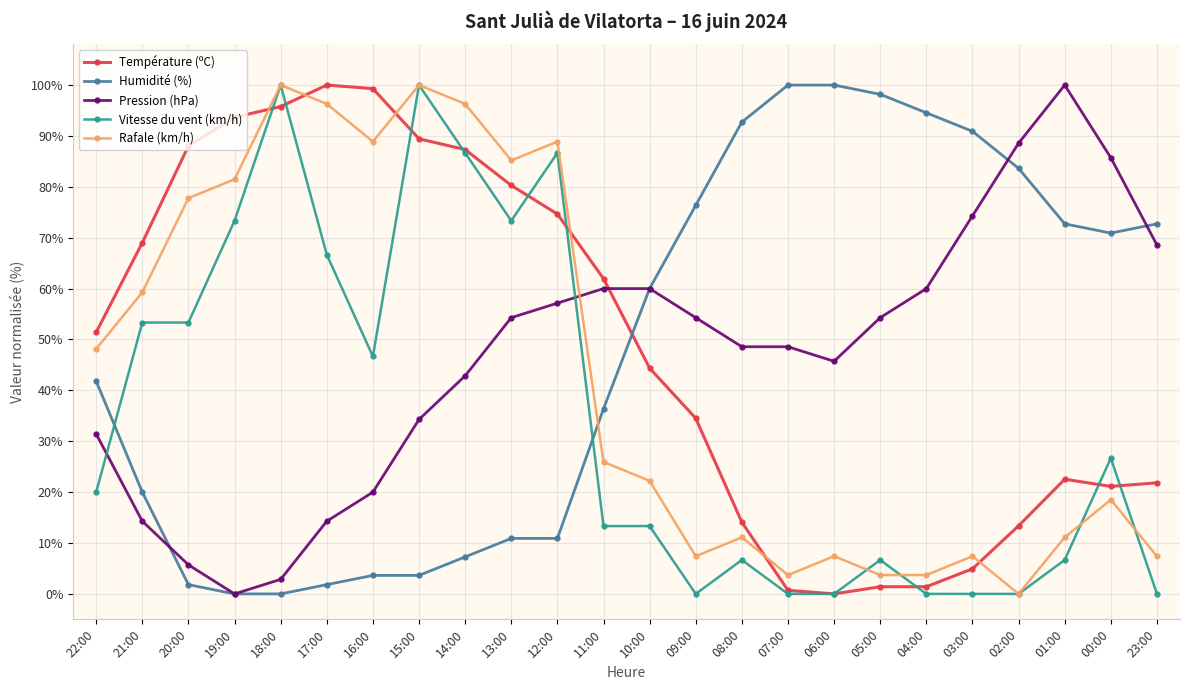

Between 20:00 and 15:00, which series saw the biggest shift?

Vitesse du vent (km/h)